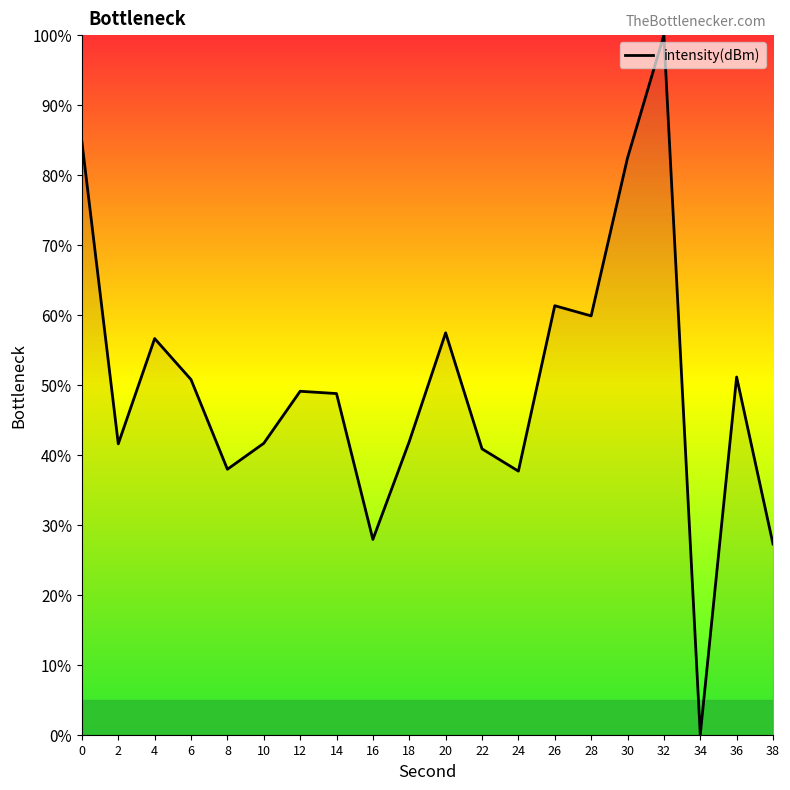

True or false: the data shows 117.4 at 30.

False